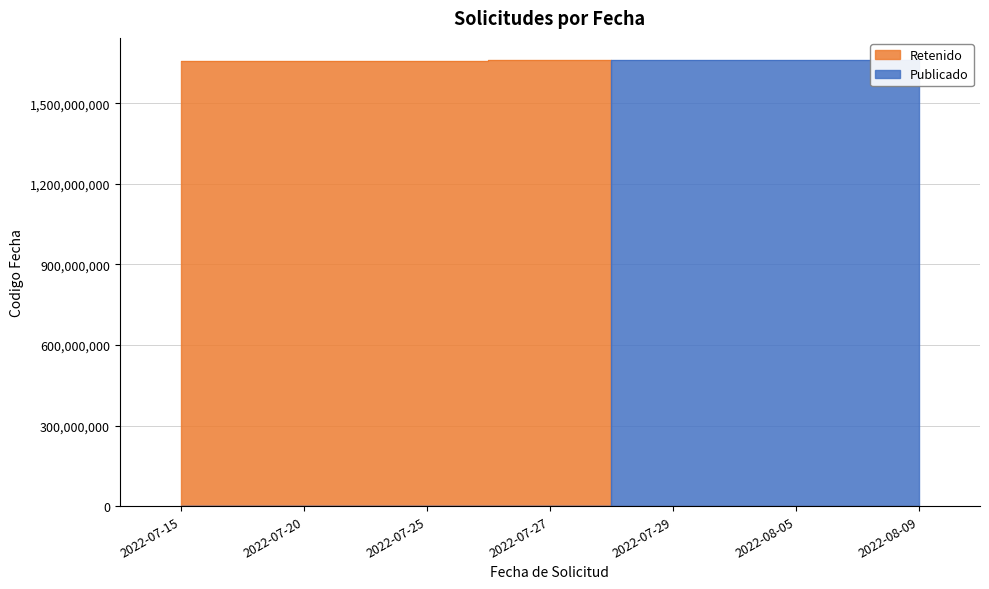

Reading left to right, transcribe all the data shown in this chart.

Publicado: 2022-07-15=0	2022-07-20=0	2022-07-25=0	2022-07-27=0	2022-07-29=1659360713	2022-08-05=1659780895	2022-08-09=1660053784
Retenido: 2022-07-15=1658309984	2022-07-20=1658416550	2022-07-25=1658842716	2022-07-27=1659088091	2022-07-29=0	2022-08-05=0	2022-08-09=0